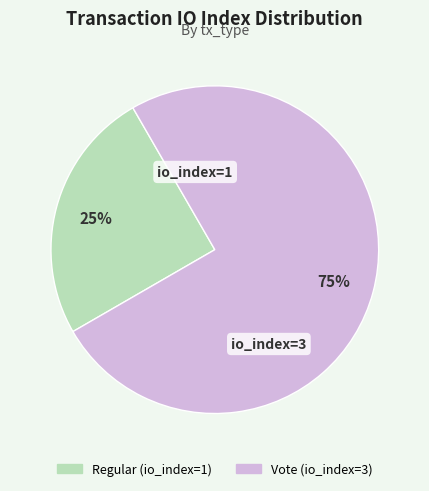

To the nearest percent, what is the combined percentage of Vote (io_index=3) and Regular (io_index=1)?

100%